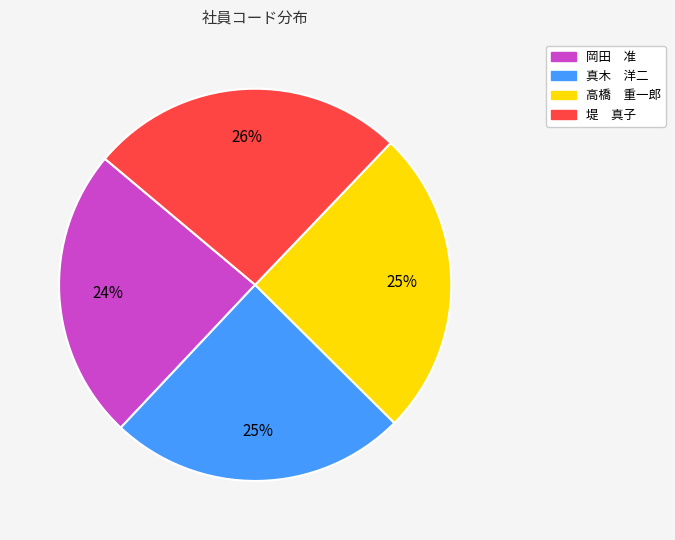

Which category has the biggest portion of the pie?

堤 真子